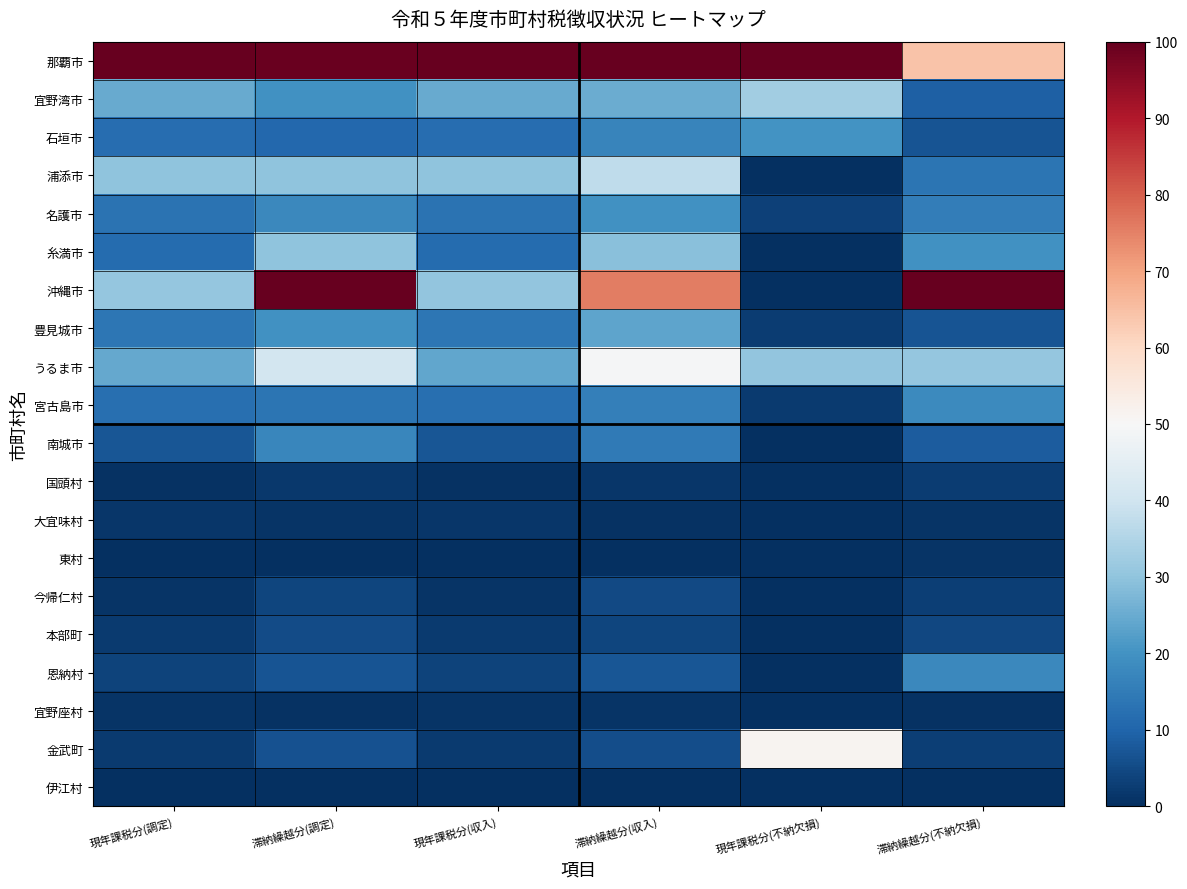

Rank the series at 現年課税分(調定) from lowest to highest value.

東村, 伊江村, 国頭村, 宜野座村, 今帰仁村, 大宜味村, 本部町, 金武町, 恩納村, 南城市, 糸満市, 石垣市, 宮古島市, 名護市, 豊見城市, うるま市, 宜野湾市, 浦添市, 沖縄市, 那覇市